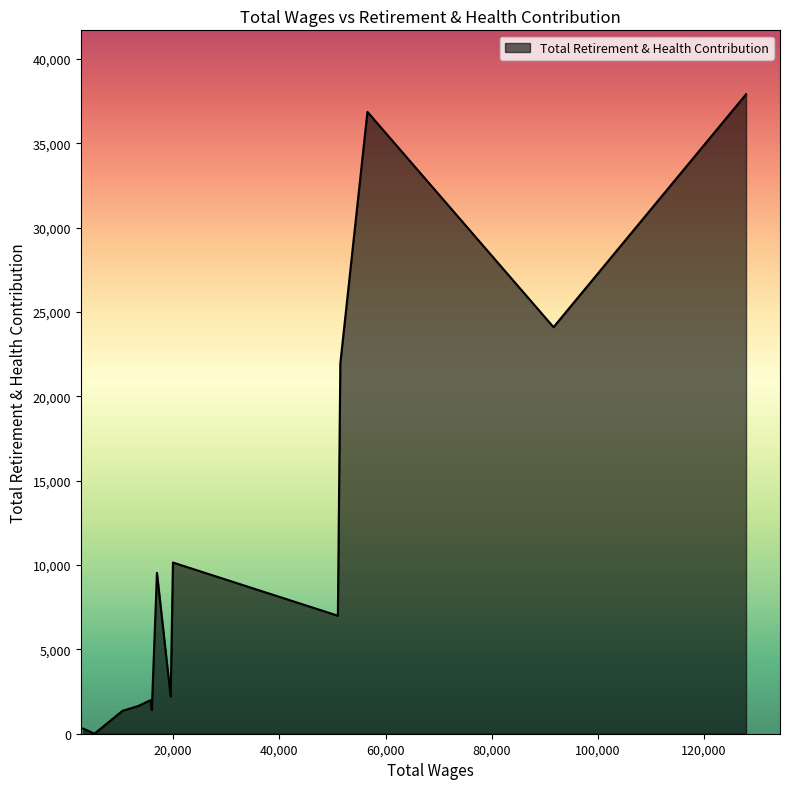

What is the difference between the maximum and minimum values?

37906